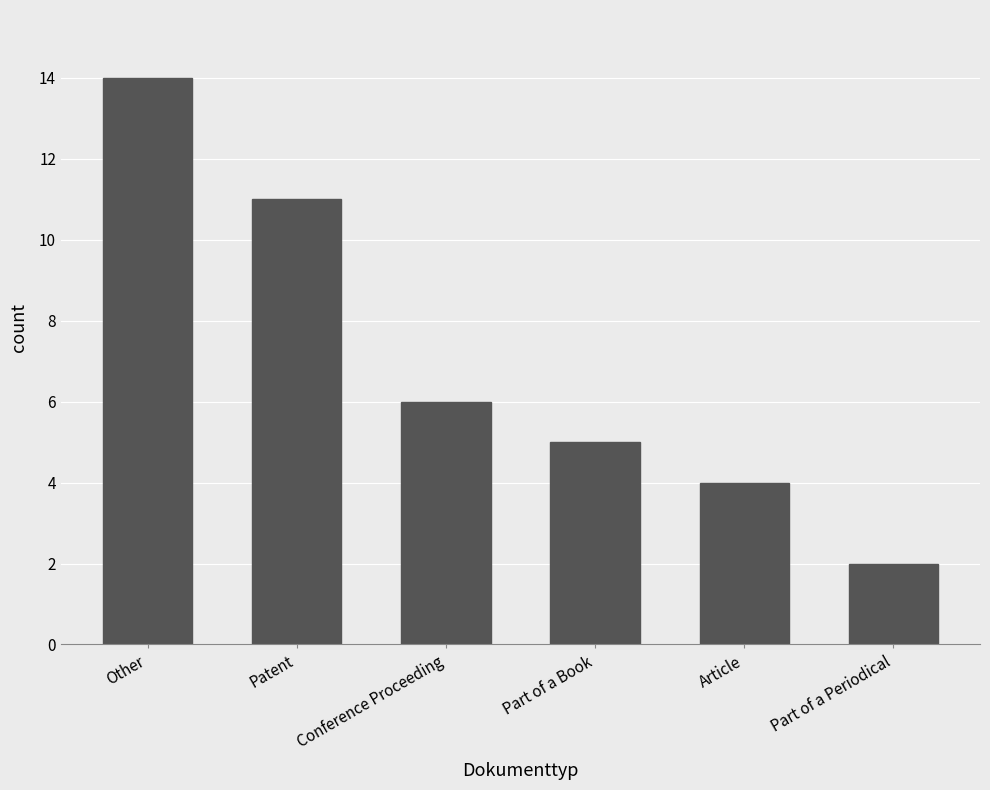

Reading left to right, transcribe all the data shown in this chart.

14	11	6	5	4	2